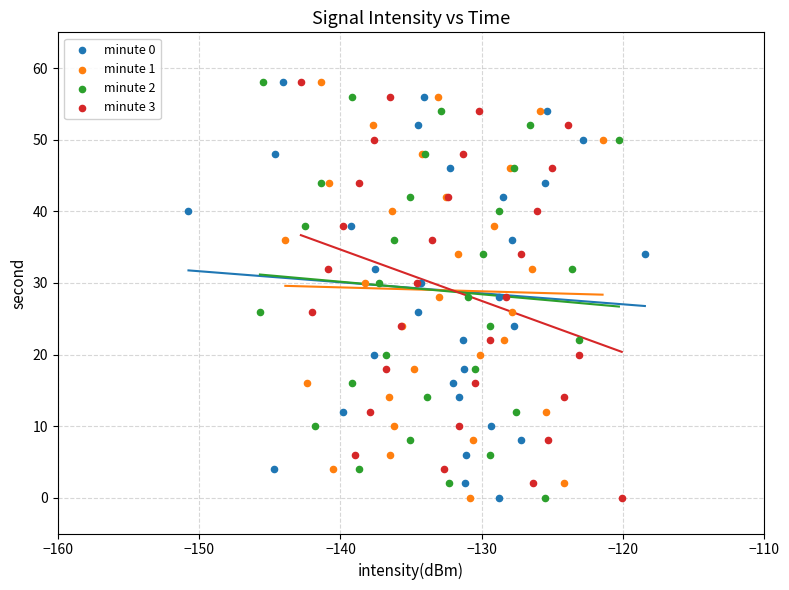

What are all the series names shown in the legend?

minute 0, minute 1, minute 2, minute 3